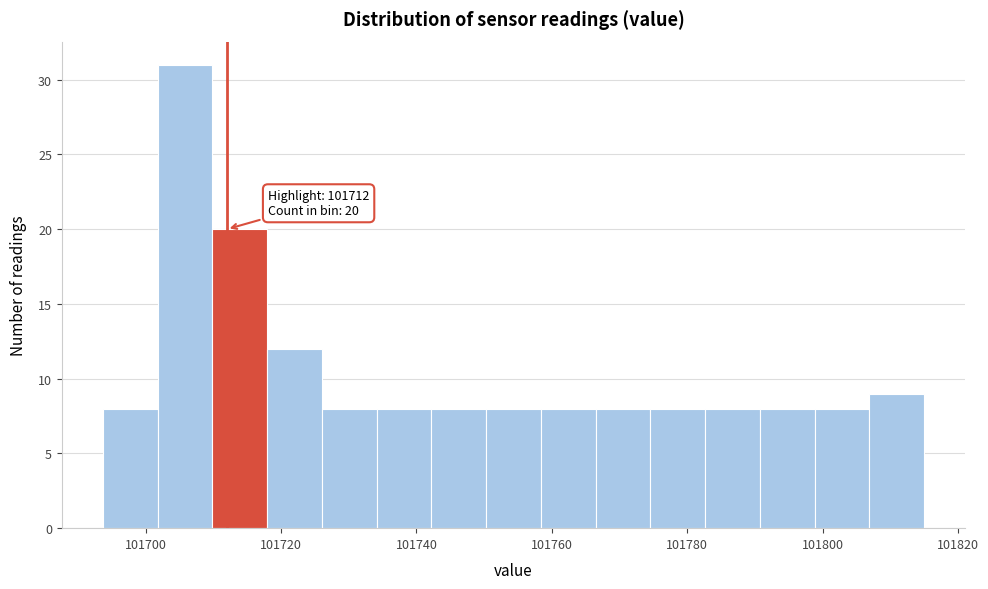

Which range on the x-axis has the tallest bar?

101702 to 101710